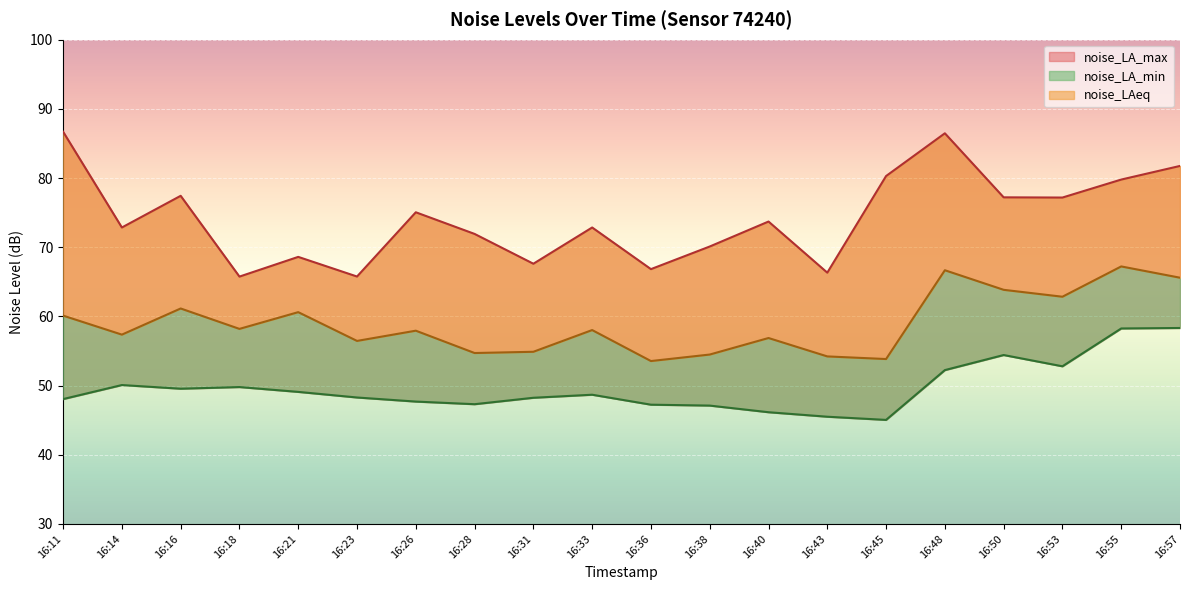

At which label does noise_LA_max reach its peak?

16:11